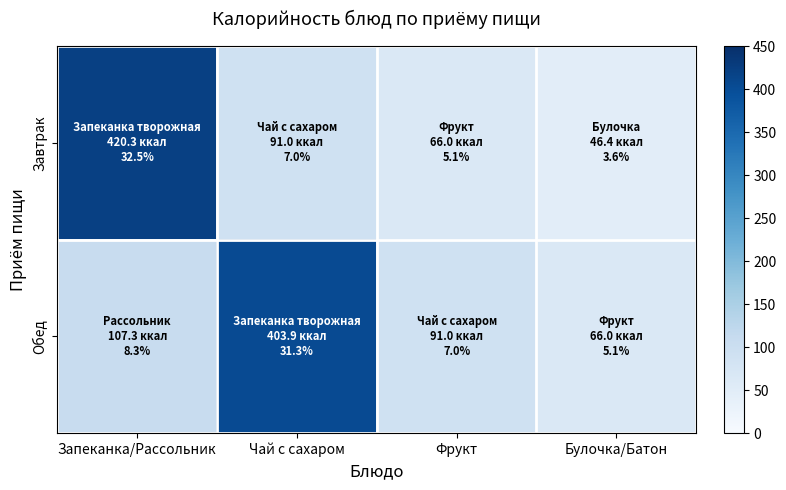

Reading left to right, extract all data points from this chart.

Завтрак: Запеканка/Рассольник=420.3	Чай с сахаром=91.0	Фрукт=66.0	Булочка/Батон=46.4
Обед: Запеканка/Рассольник=107.3	Чай с сахаром=403.9	Фрукт=91.0	Булочка/Батон=66.0